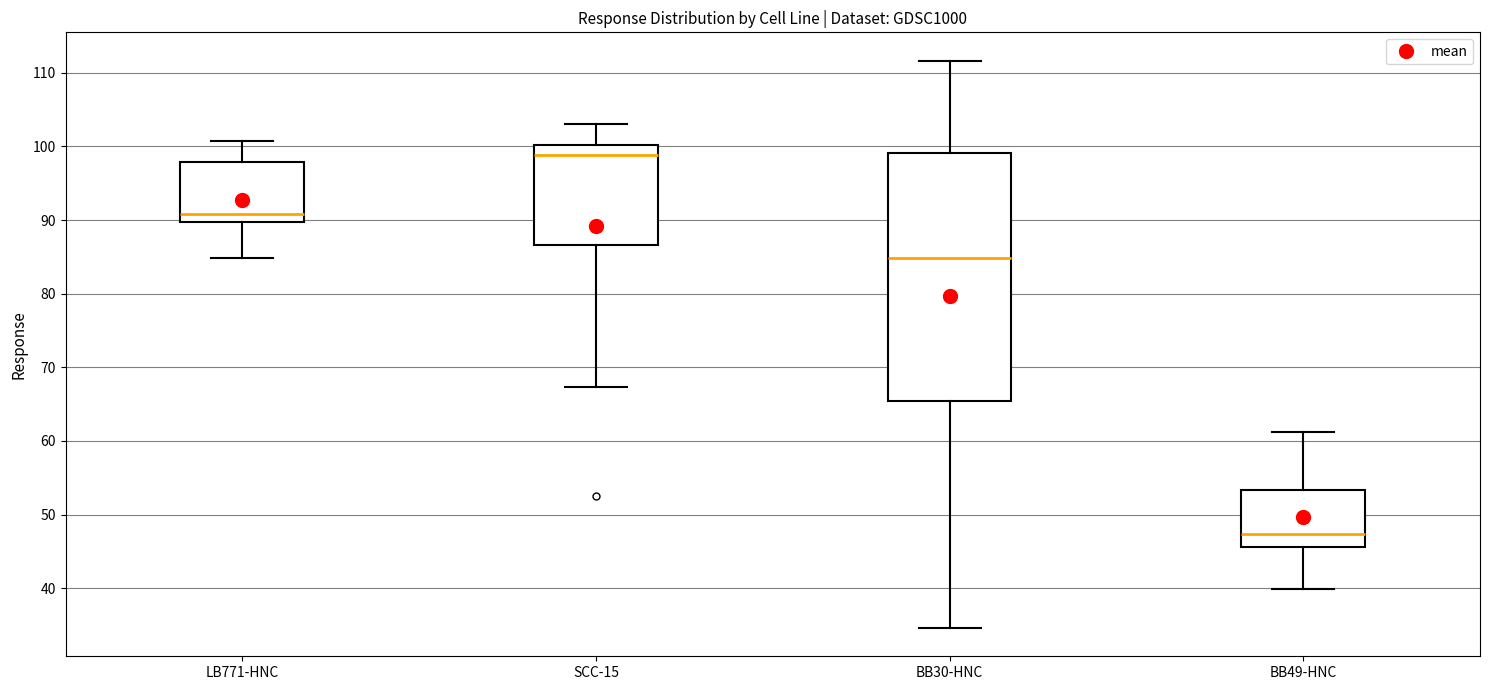

Where does the lower whisker of the box for BB30-HNC end on the y-axis? The values are not printed on the chart, so give them approximately, as read against the axis.

35